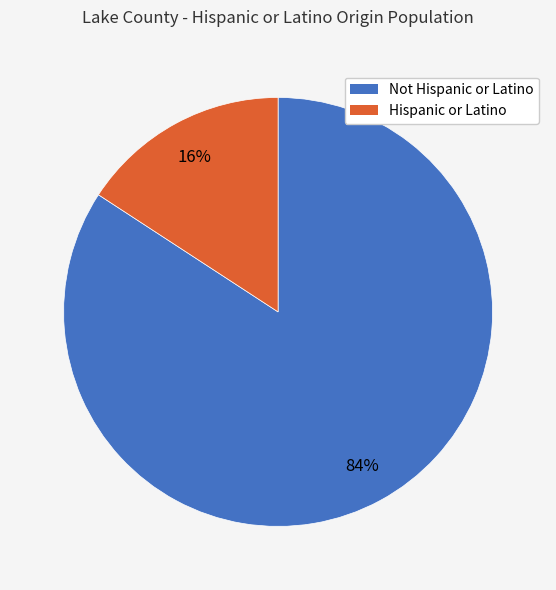

Is the sum of Hispanic or Latino and Not Hispanic or Latino greater than half?

Yes